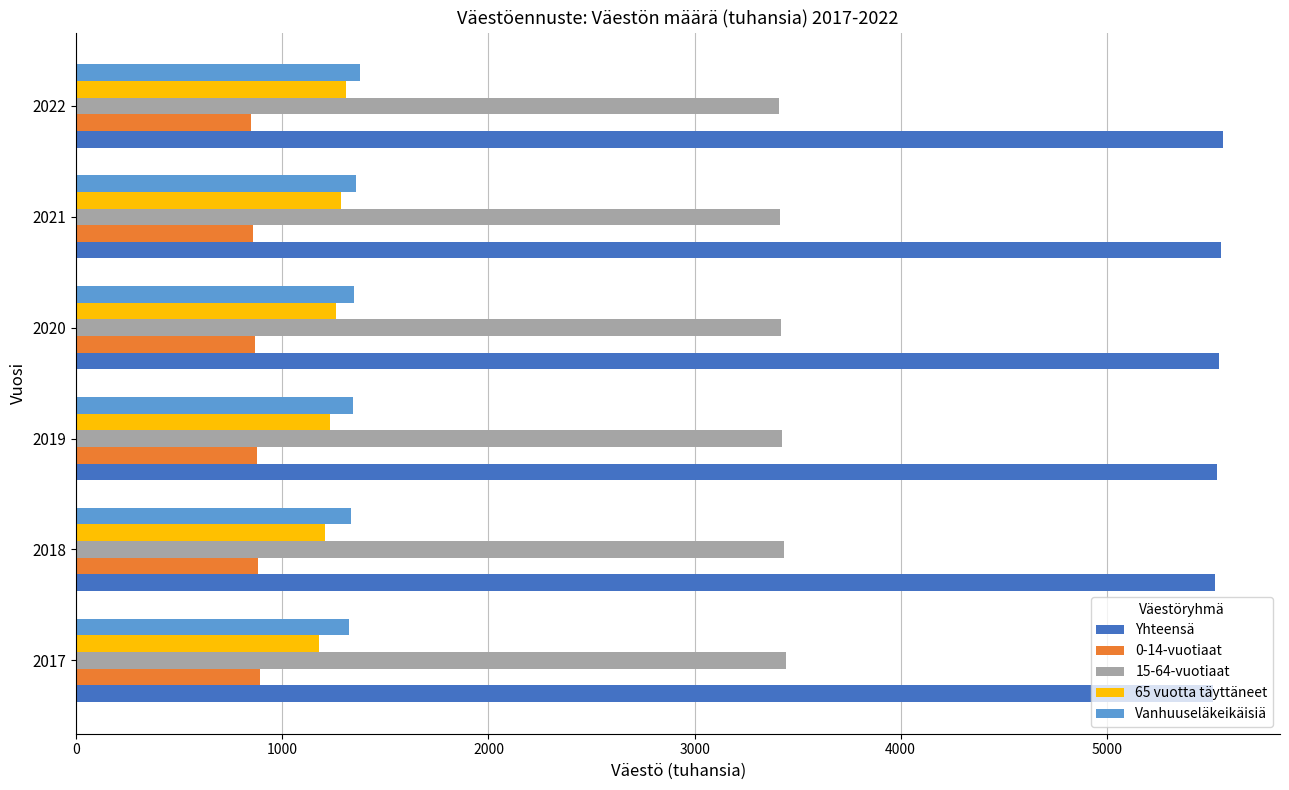

What are all the series names shown in the legend?

Yhteensä, 0-14-vuotiaat, 15-64-vuotiaat, 65 vuotta täyttäneet, Vanhuuseläkeikäisiä